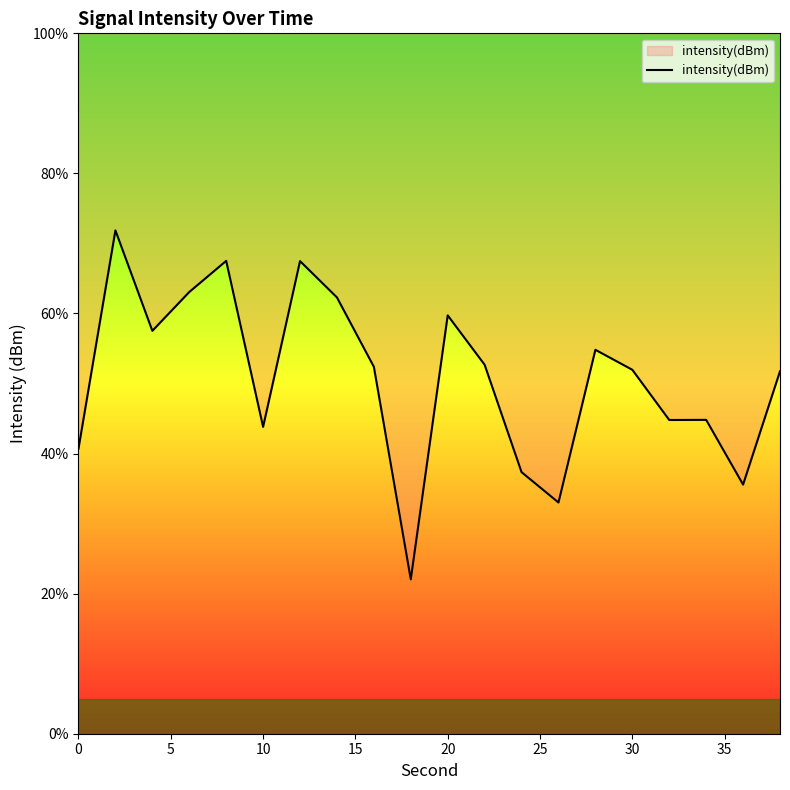

What is the difference between the maximum and minimum values?

49.8